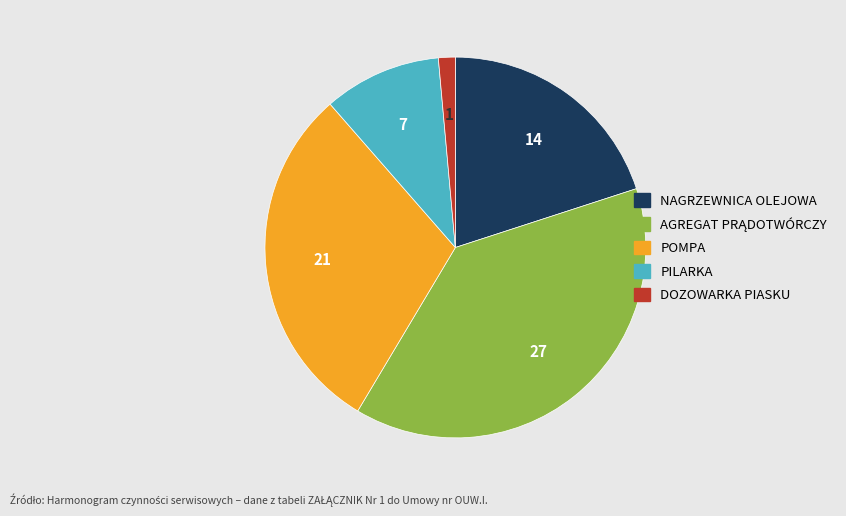

The PILARKA slice represents 10% of the pie. True or false?

True